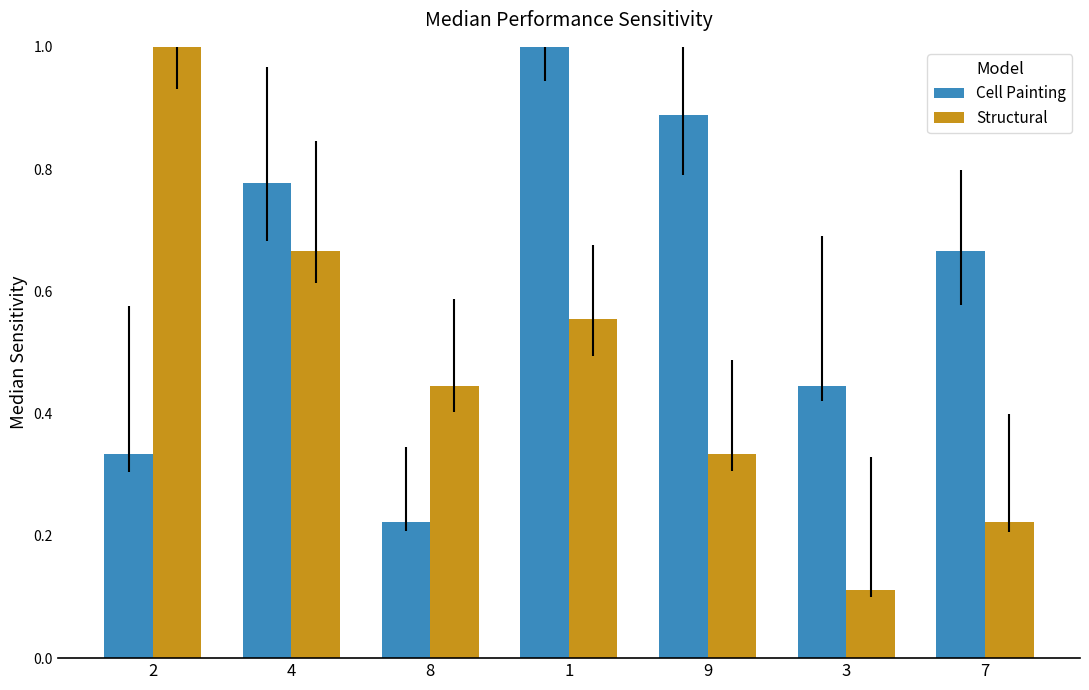

At which label does Cell Painting reach its minimum?

8